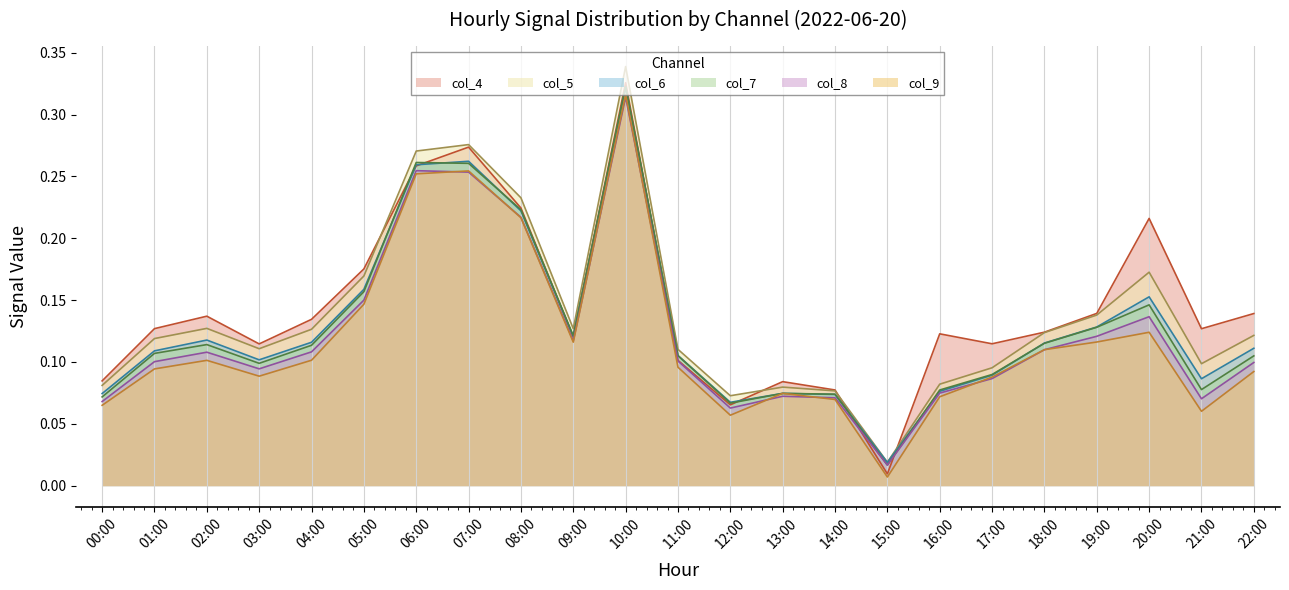

How many lines are shown in the chart?

6